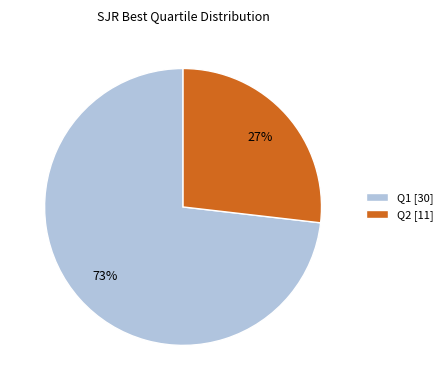

Rank the categories by value from highest to lowest.

Q1, Q2